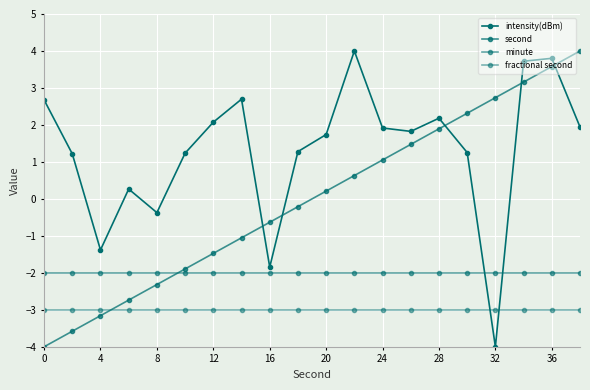

What is the sum of all fractional second values?

-60.0